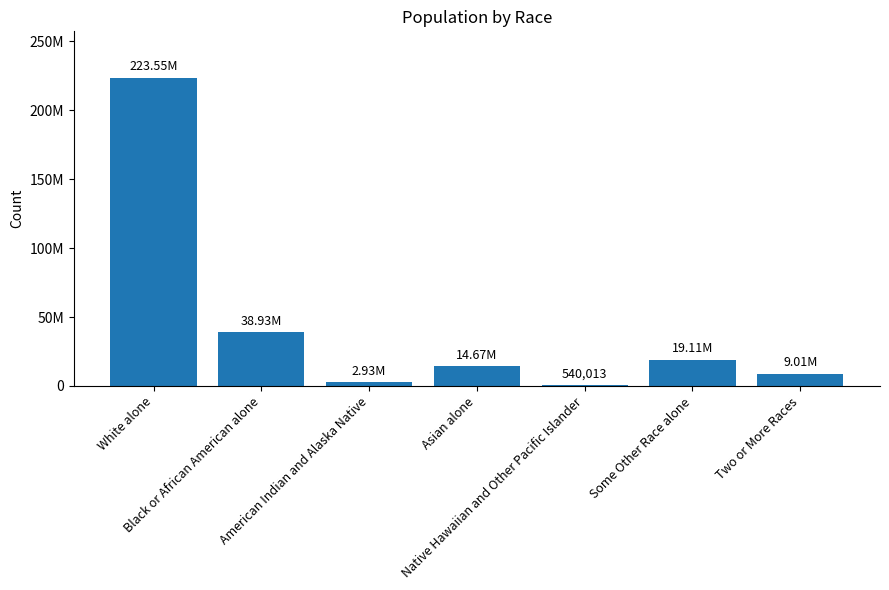

Which label corresponds to the largest value in the chart?

White alone